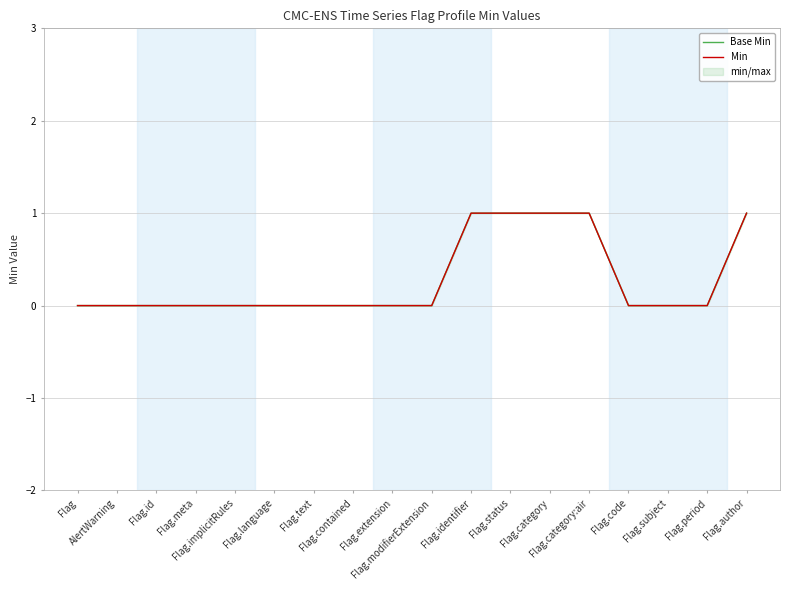

What is the label of the 16th point from the left?

Flag.subject